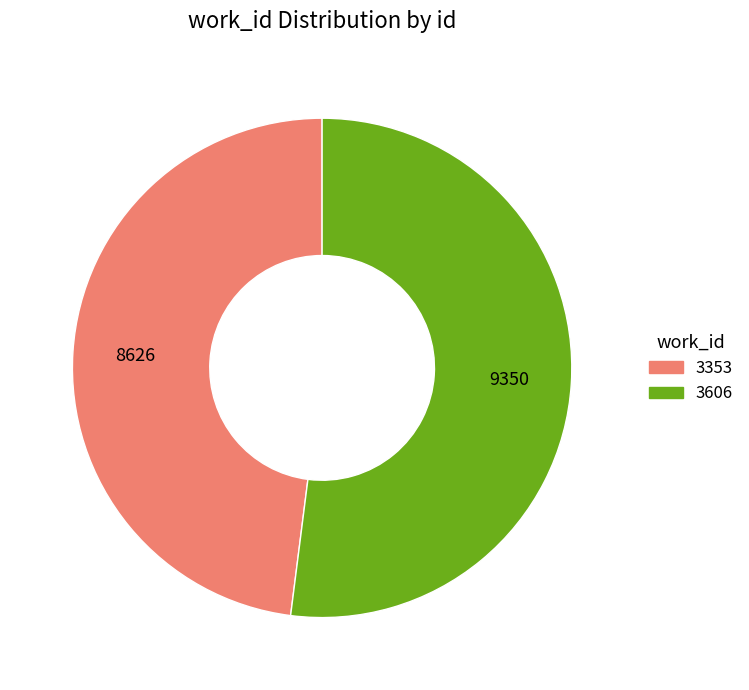

Is it true that 3353 is 48% of the pie?

True